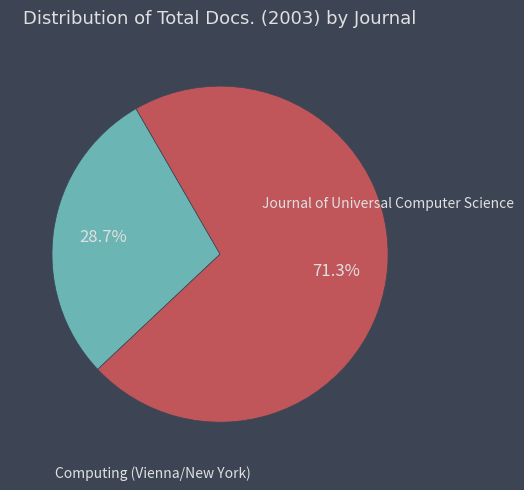

Is there a majority slice in this chart?

Yes